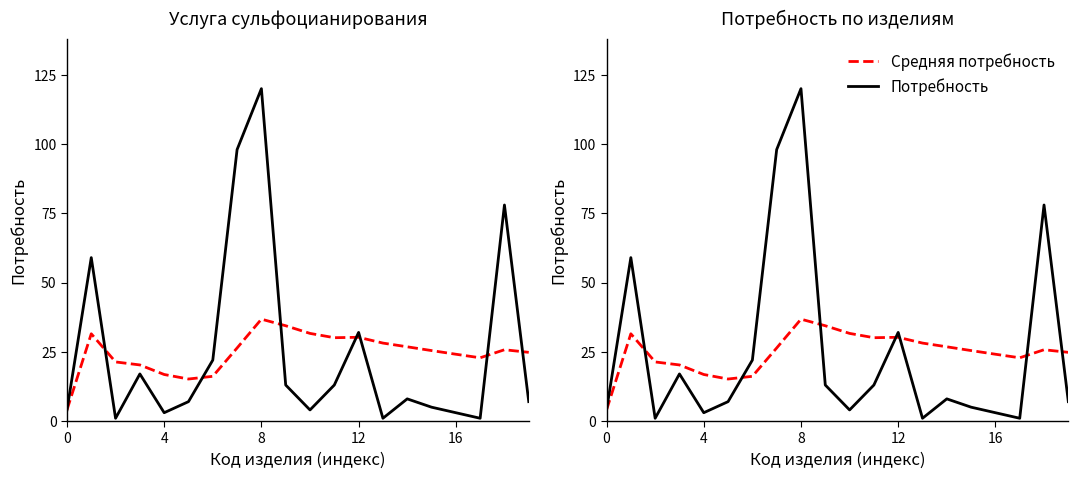

How many interior local valleys does the Потребность series have?

5